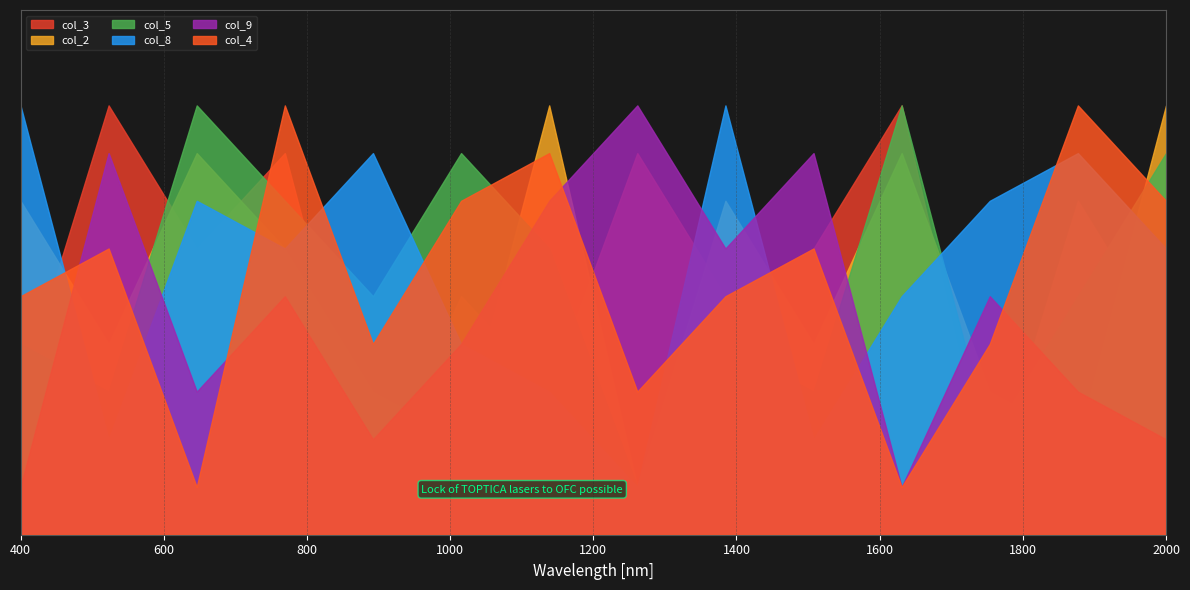

At 7, list the series in order from smallest to largest.

col_2, col_8, col_9, col_3, col_4, col_5